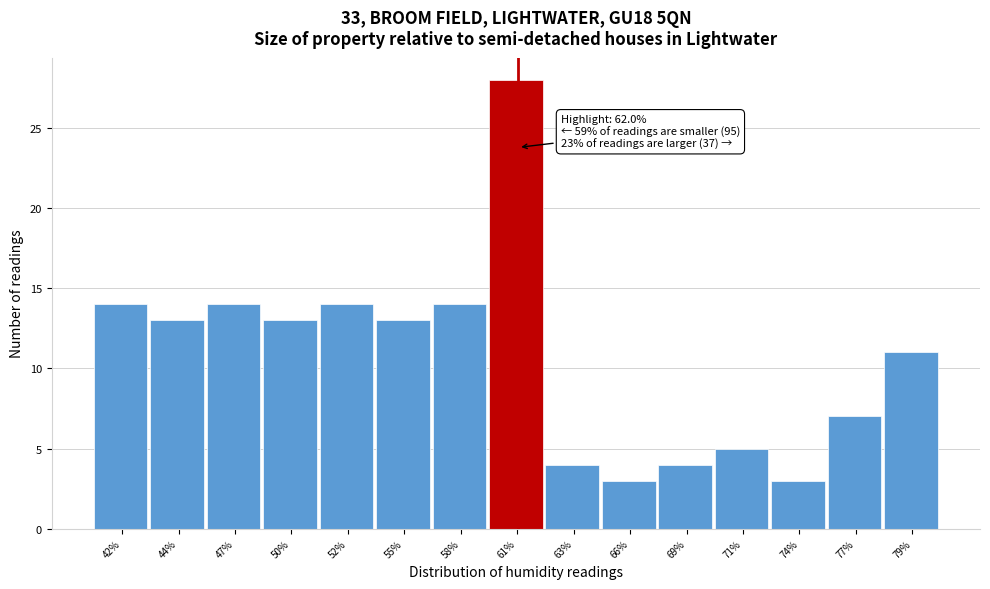

Reading left to right, extract all data points from this chart.

14	13	14	13	14	13	14	28	4	3	4	5	3	7	11